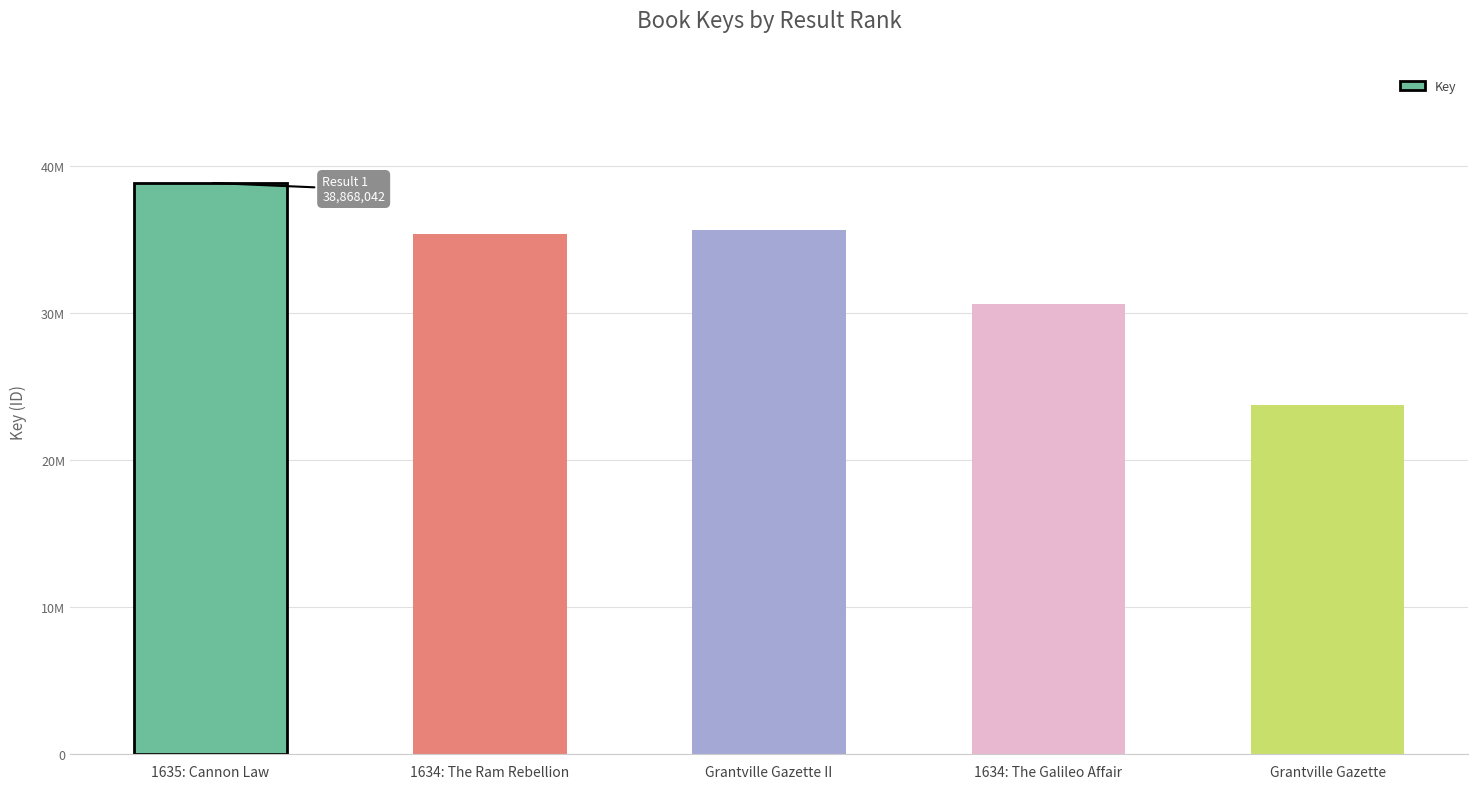

Rank the categories by value from highest to lowest.

1635: Cannon Law, Grantville Gazette II, 1634: The Ram Rebellion, 1634: The Galileo Affair, Grantville Gazette